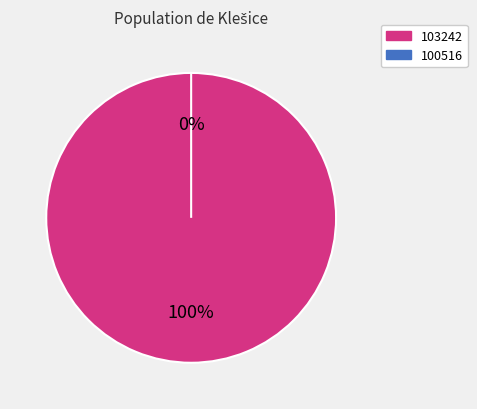

How many segments does this pie chart have?

2